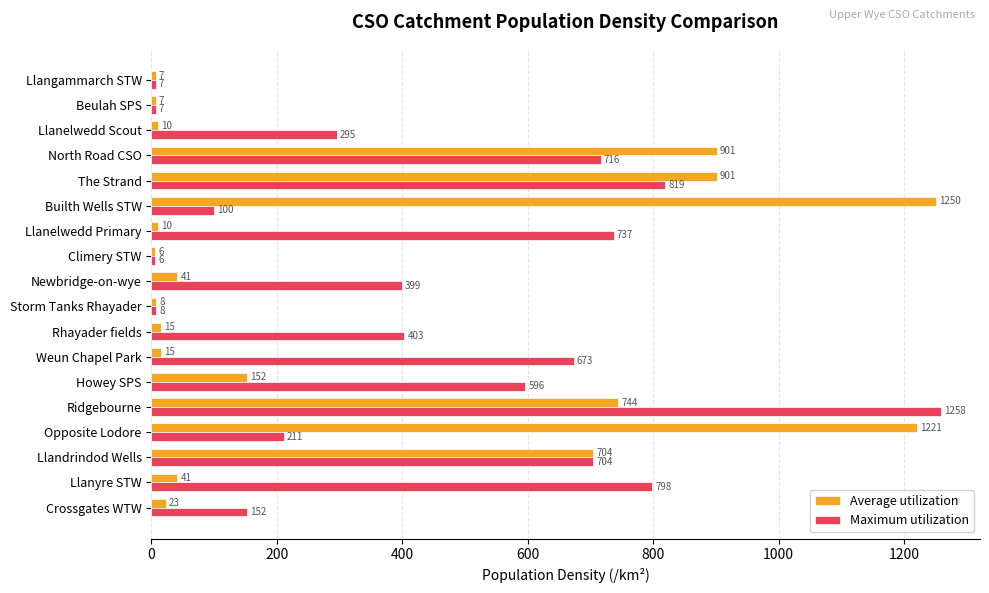

Which series has the widest spread of values?

Maximum utilization